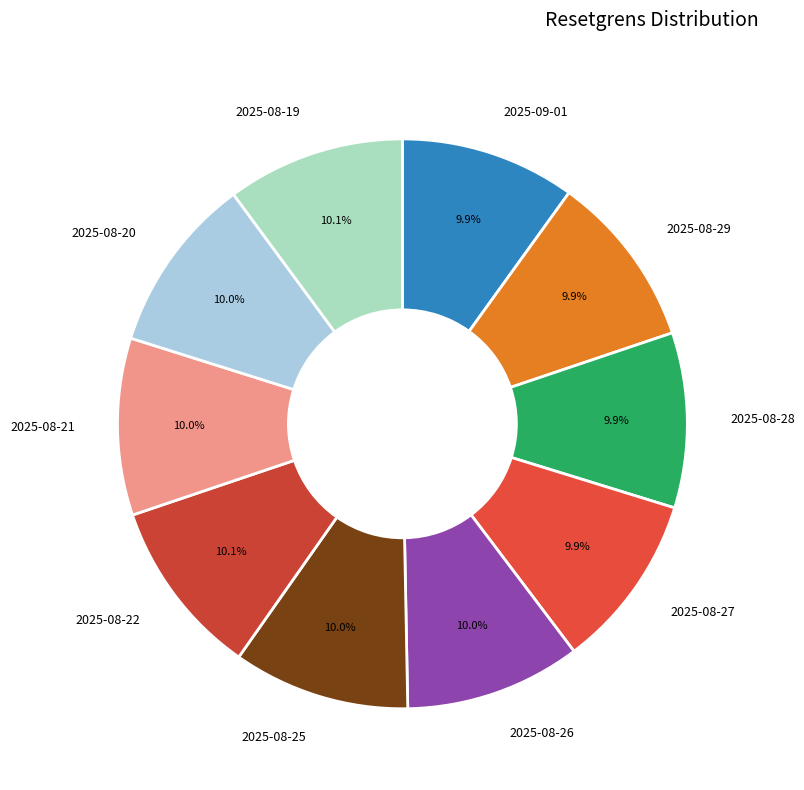

What portion of the pie excludes 2025-08-27?

90.1%